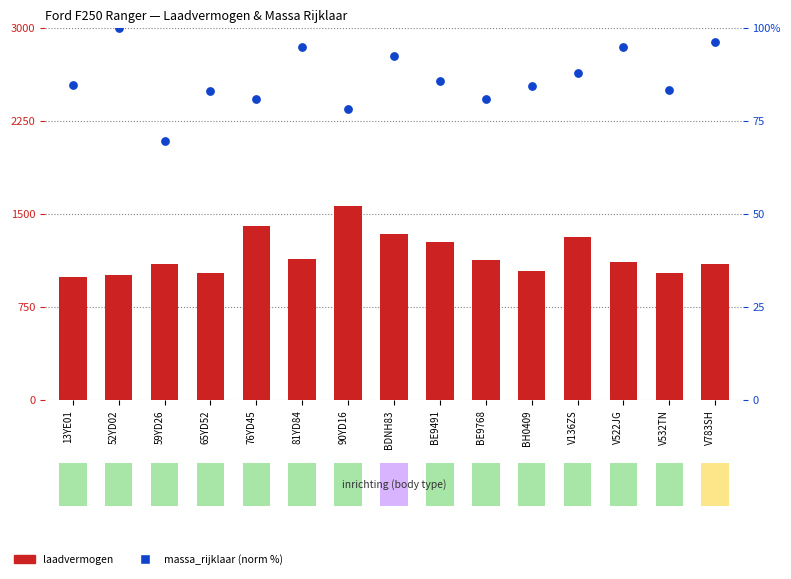

What is the total value across all series at V783SH?

1196.4